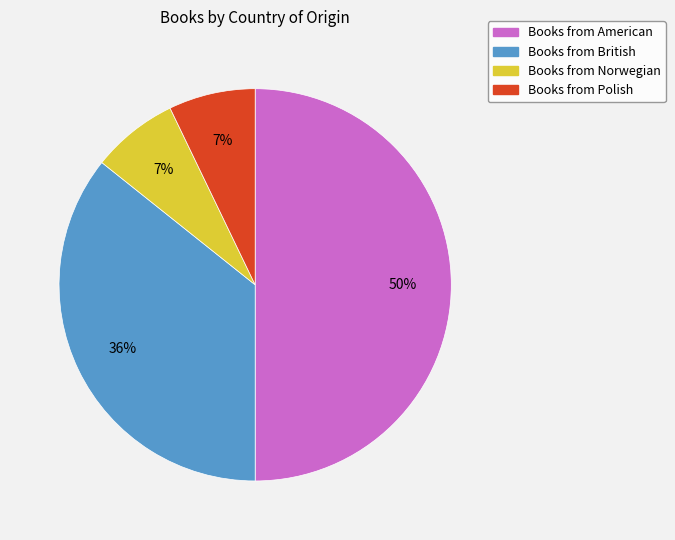

To the nearest percent, what is the difference between the largest and smallest slice percentages?

43%